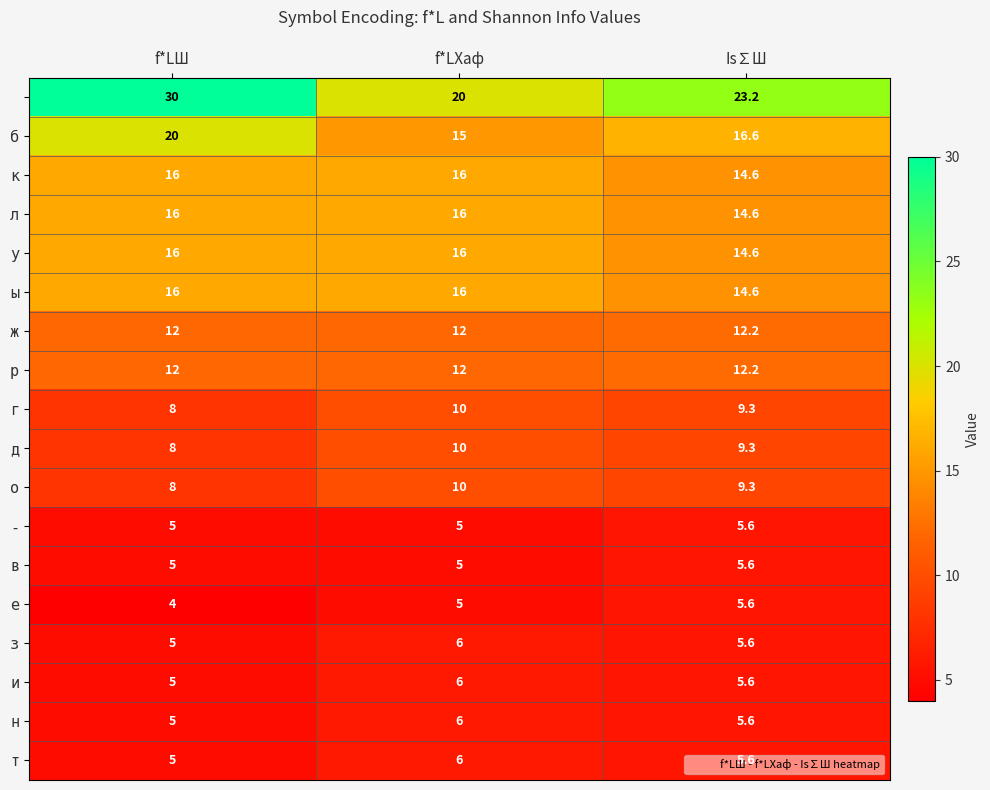

At how many categories does at least one series exceed 15?

3